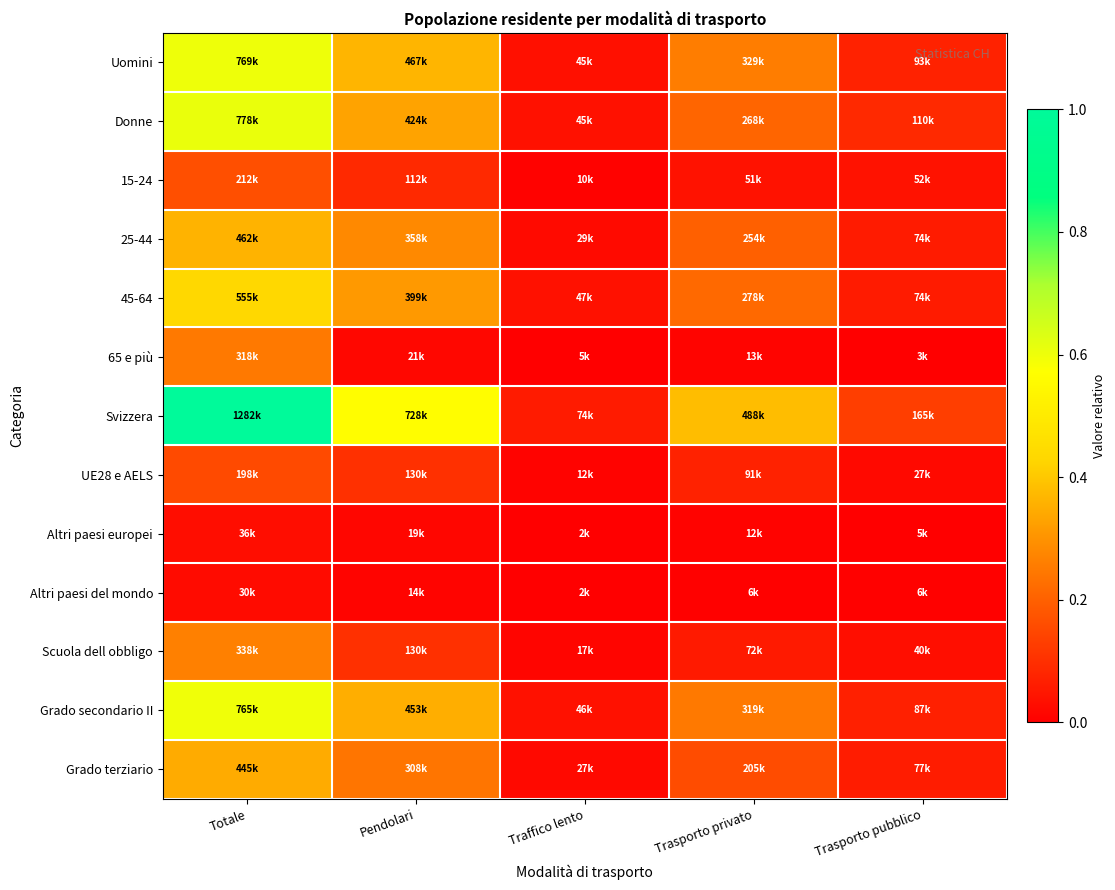

Rank the series at Pendolari from lowest to highest value.

Altri paesi del mondo, Altri paesi europei, 65 e più, 15-24, Scuola dell obbligo, UE28 e AELS, Grado terziario, 25-44, 45-64, Donne, Grado secondario II, Uomini, Svizzera